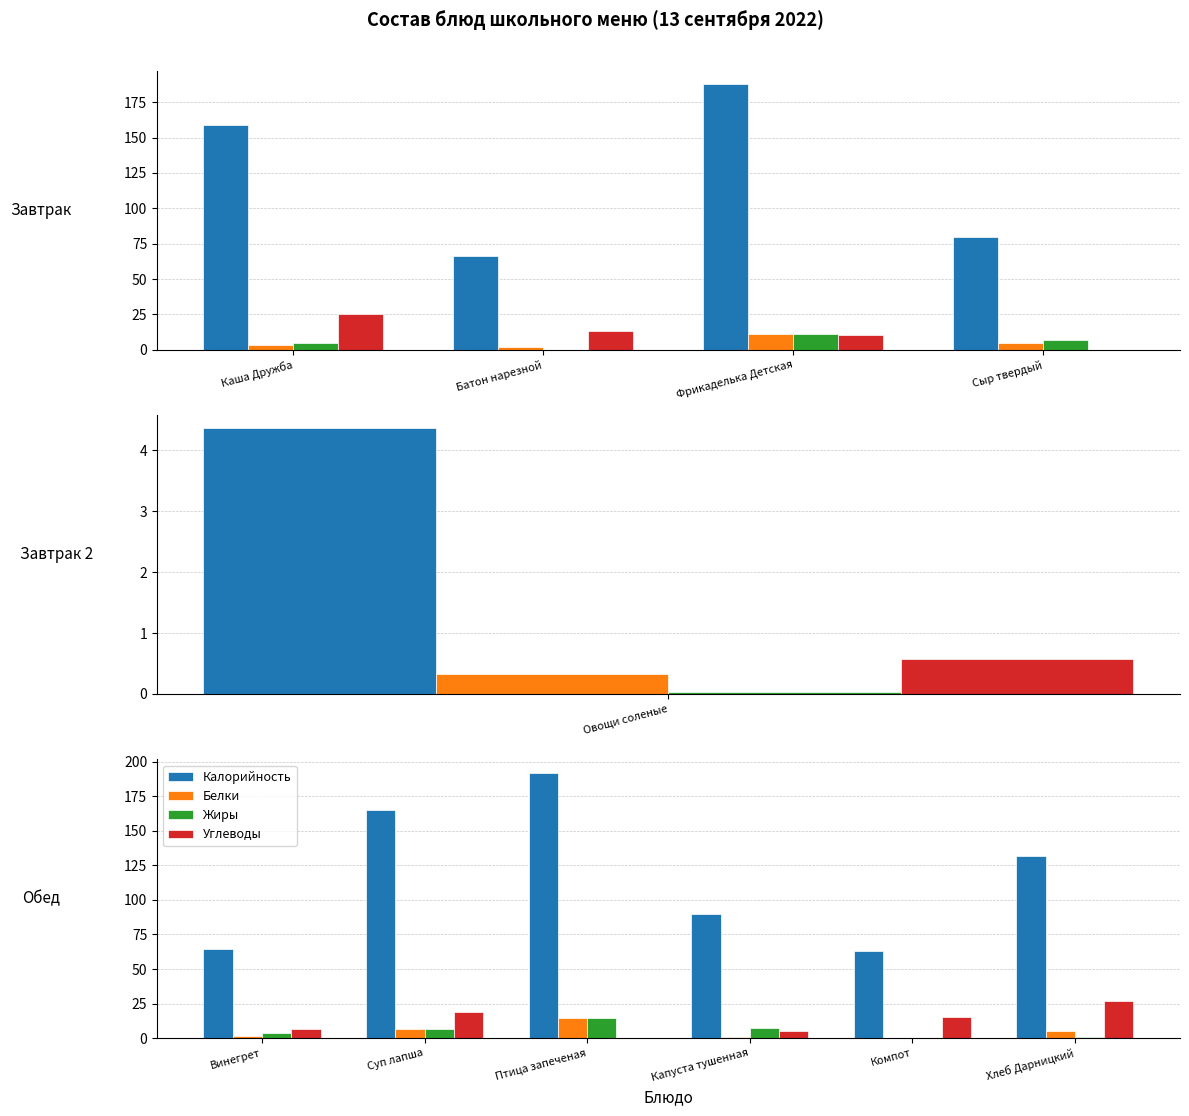

Rank the series at Птица запеченая from lowest to highest value.

Углеводы, Жиры, Белки, Калорийность